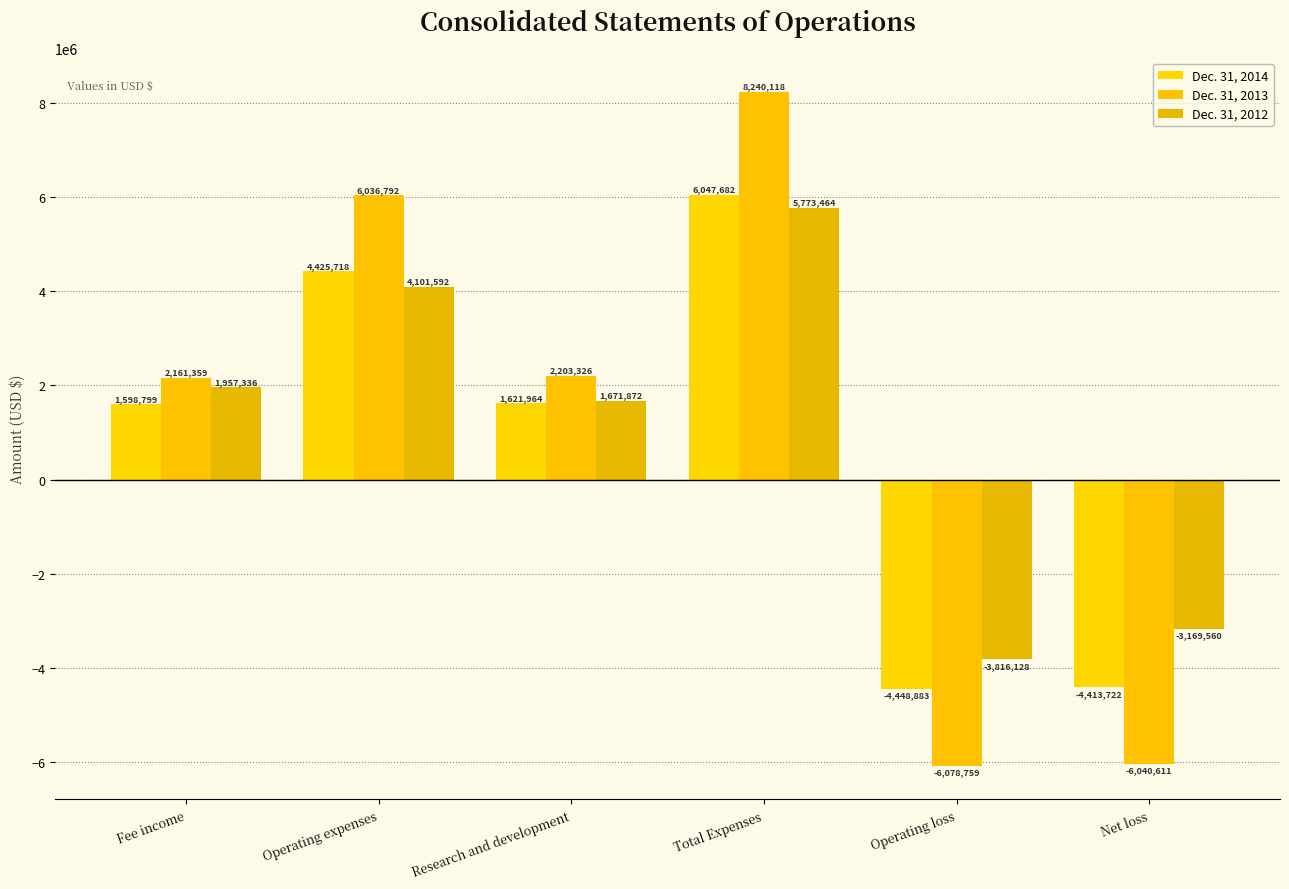

How many values in the Dec. 31, 2013 series are below 2203326?

3